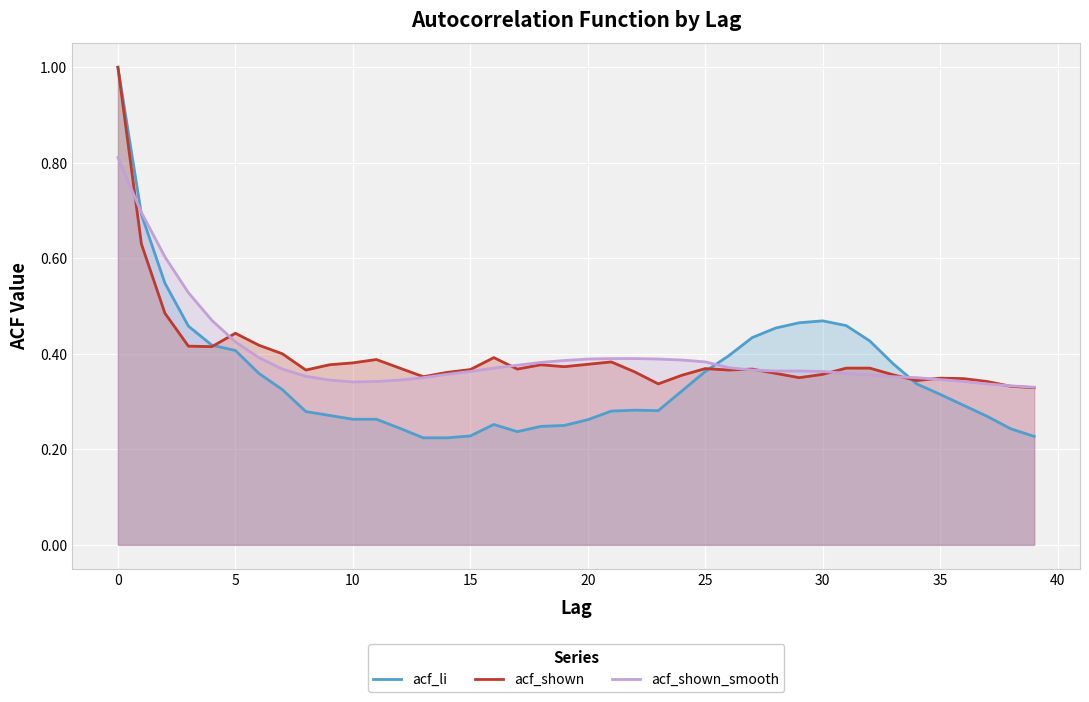

At which label is acf_li closest to 0?

13